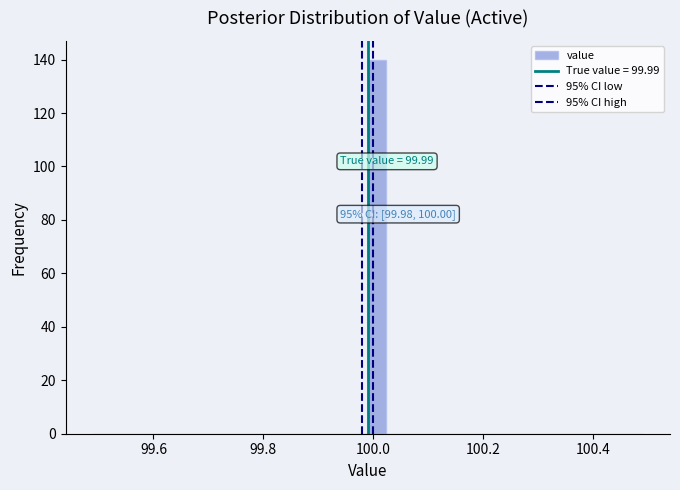

Read against the x-axis, roughly where is the centre of the tallest bar?

100.00